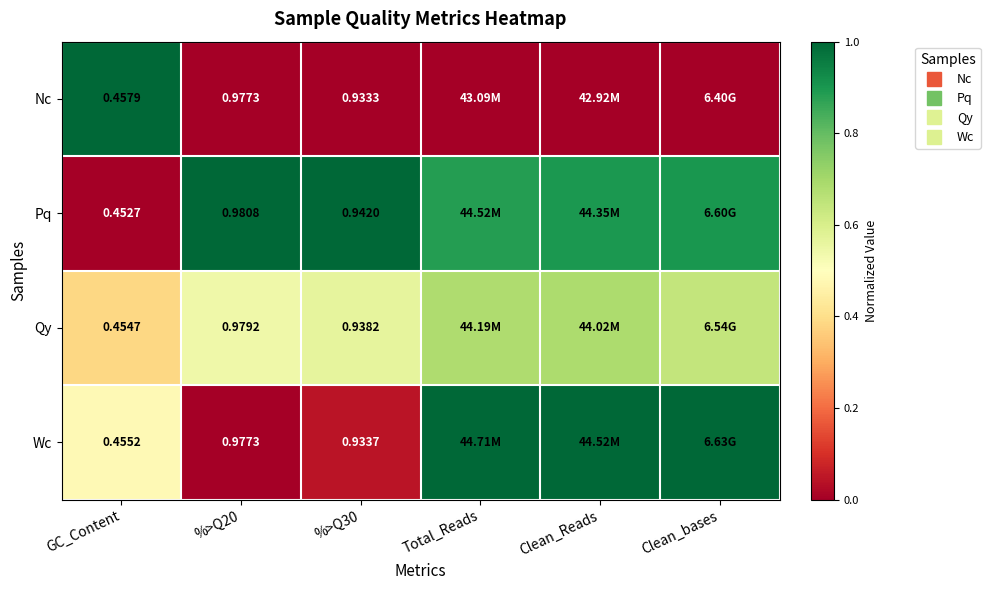

True or false: Wc has a value of 0.4 at Total_Reads.

False